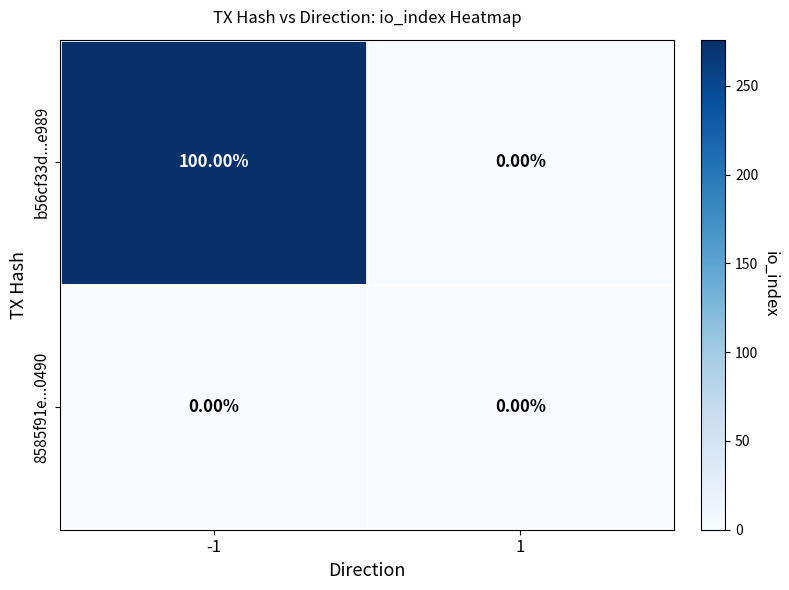

Between -1 and 1, which series saw the biggest shift?

b56cf33d...e989